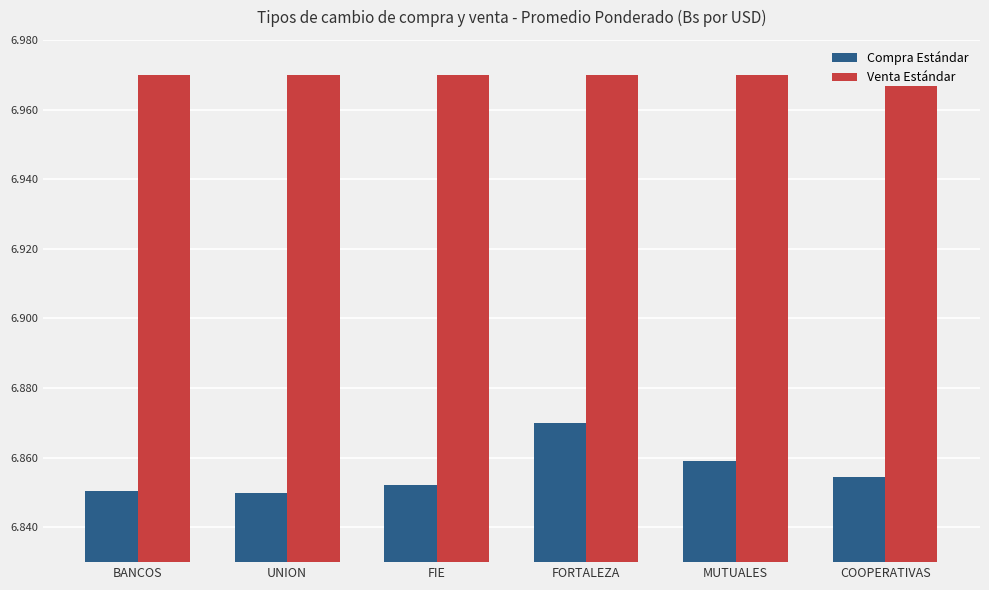

Rank the series at BANCOS from lowest to highest value.

Compra Estándar, Venta Estándar